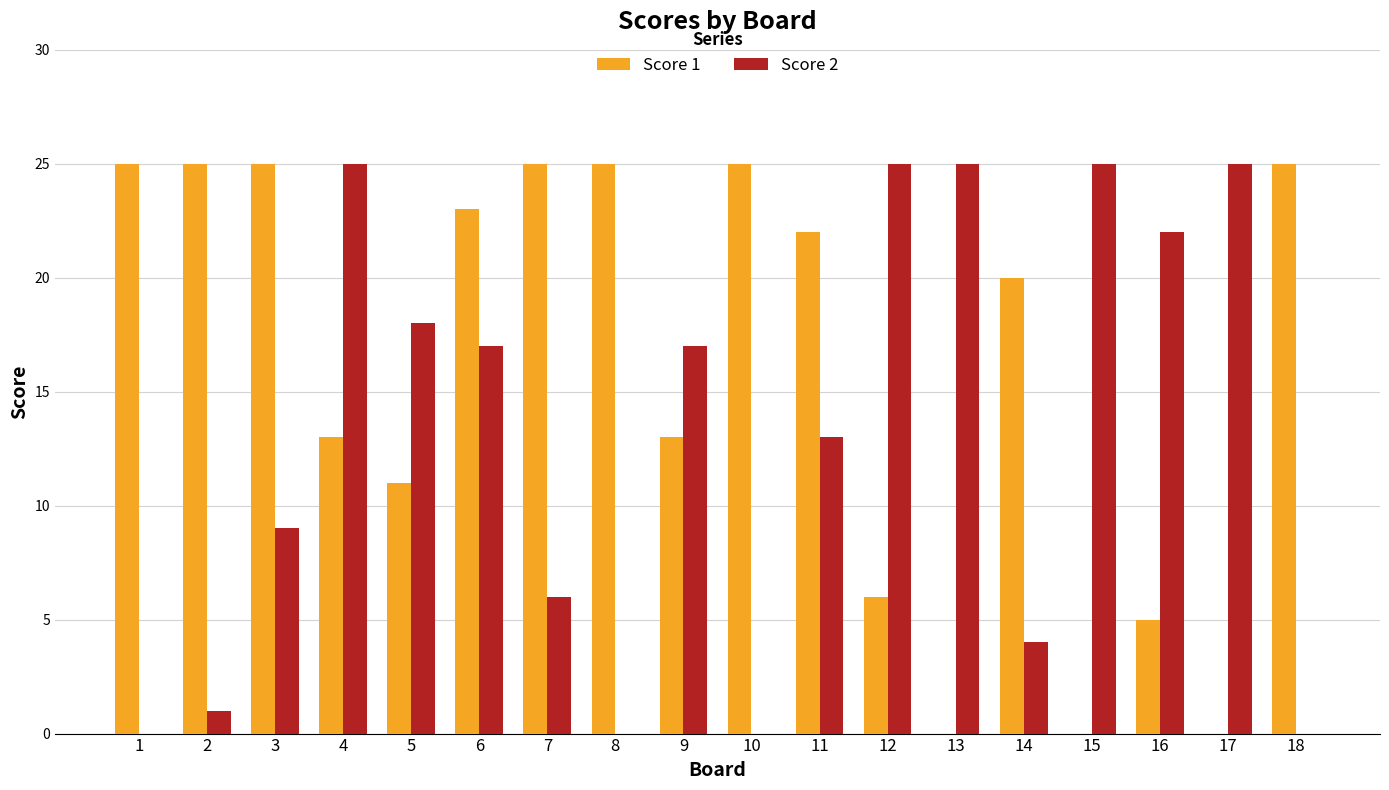

What is the greatest value displayed?

25